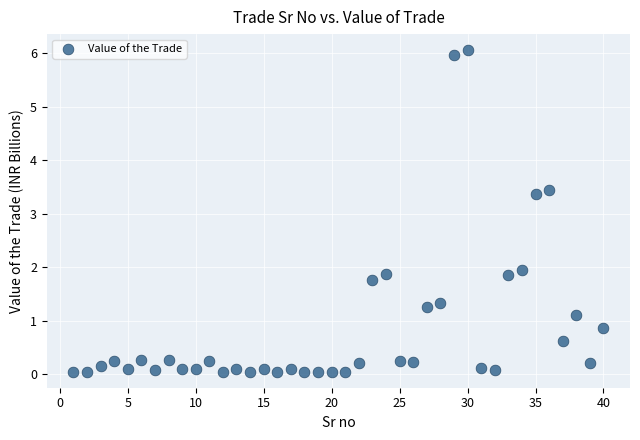

What Y value in the scatter plot is closest to 3?

3.4